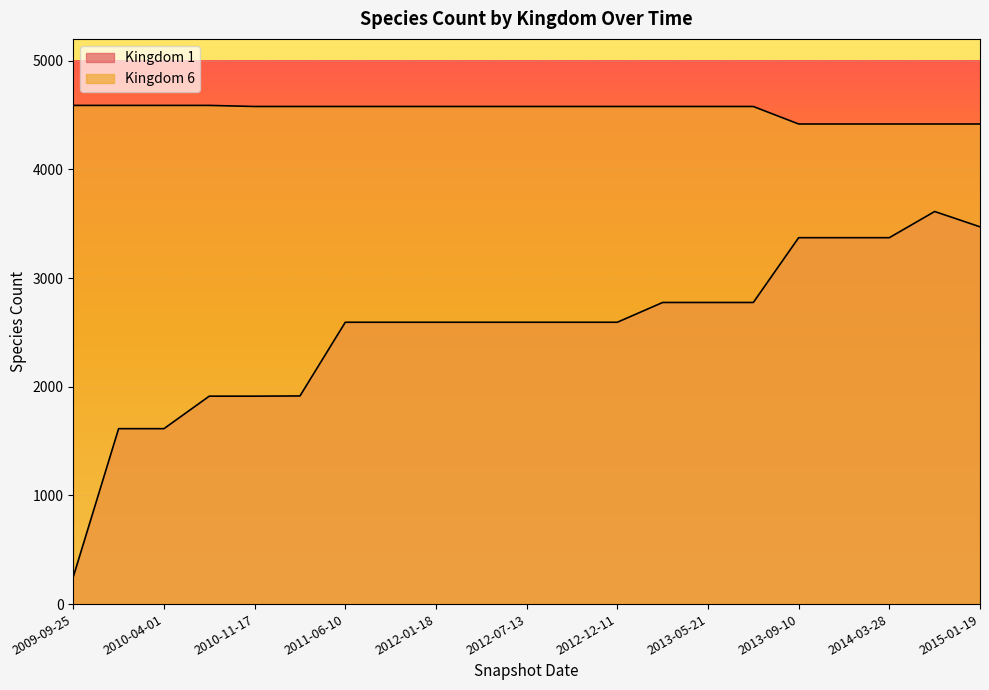

What is the approximate value of Kingdom 1 at 2010-07-26, to the nearest 10?

1910